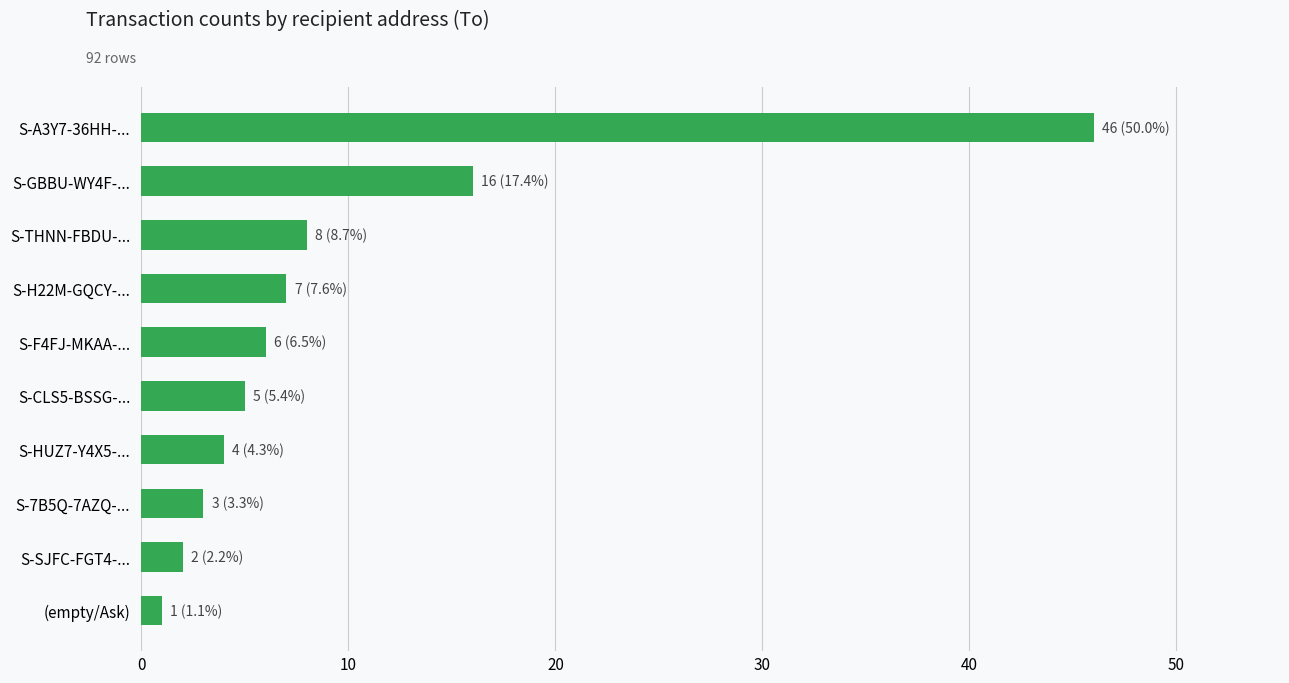

Which has a higher value, S-A3Y7-36HH-... or S-THNN-FBDU-...?

S-A3Y7-36HH-...